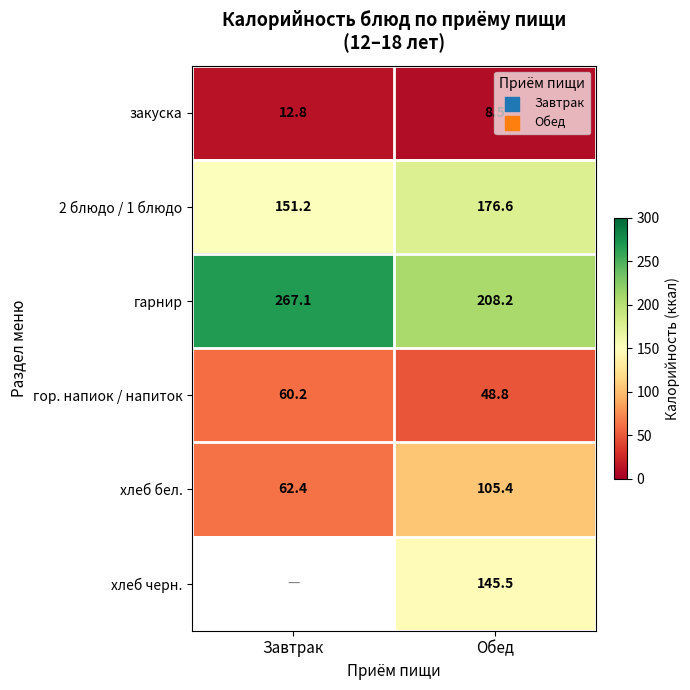

List the labels in order of гор. напиок / напиток value, largest first.

Завтрак, Обед